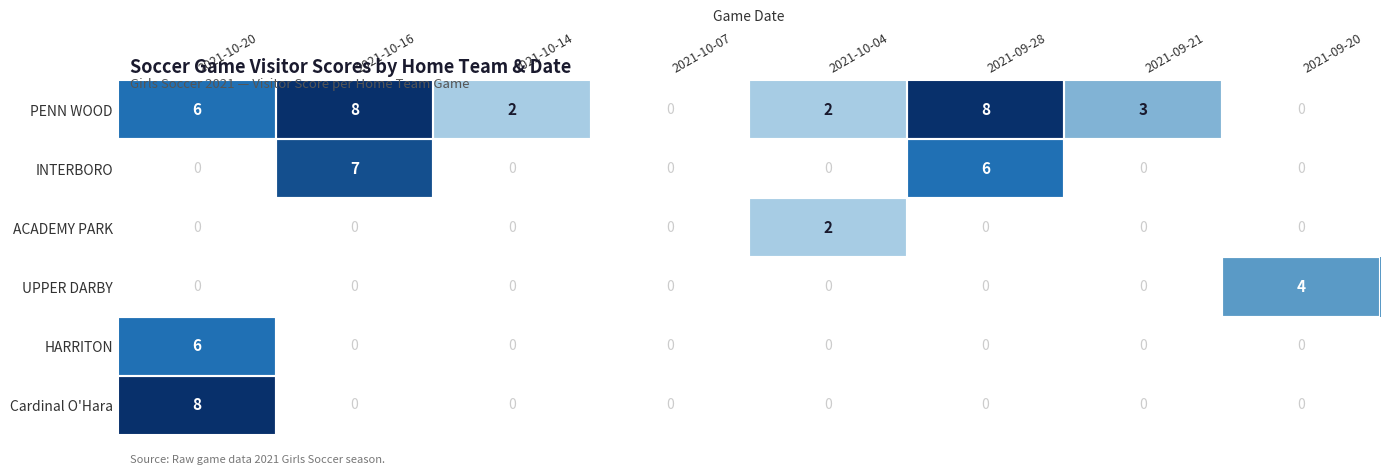

At how many categories does at least one series exceed 3?

4